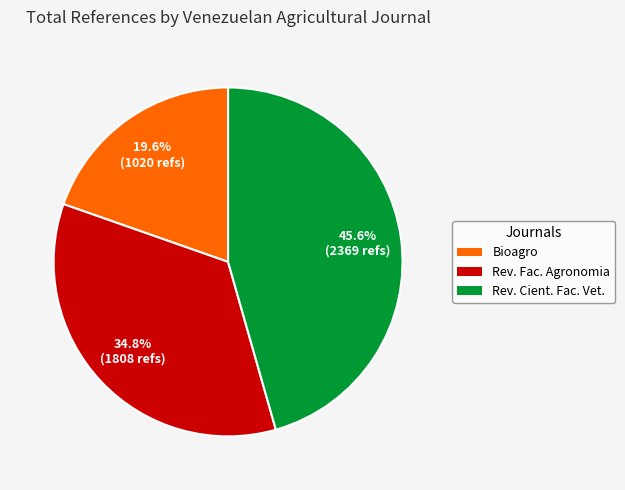

Is there any slice that represents more than half of the pie?

No